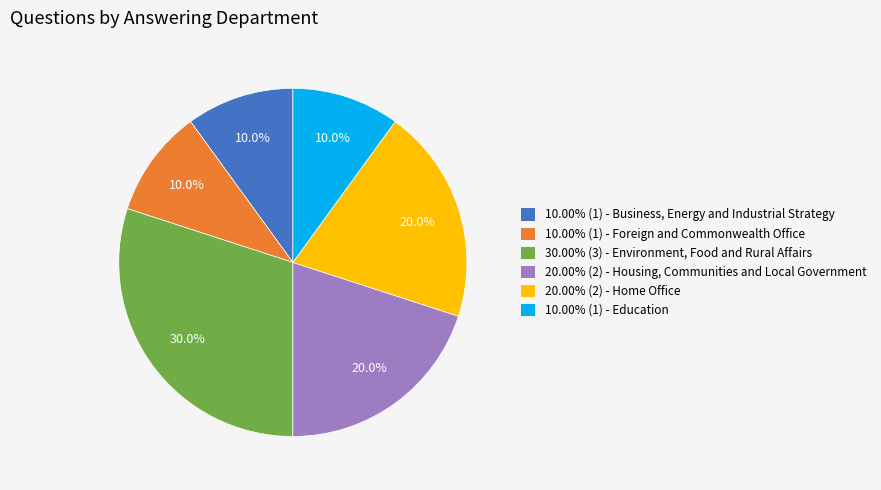

Combined, do 10.00% (1) - Foreign and Commonwealth Office and 10.00% (1) - Business, Energy and Industrial Strategy account for over 50%?

No